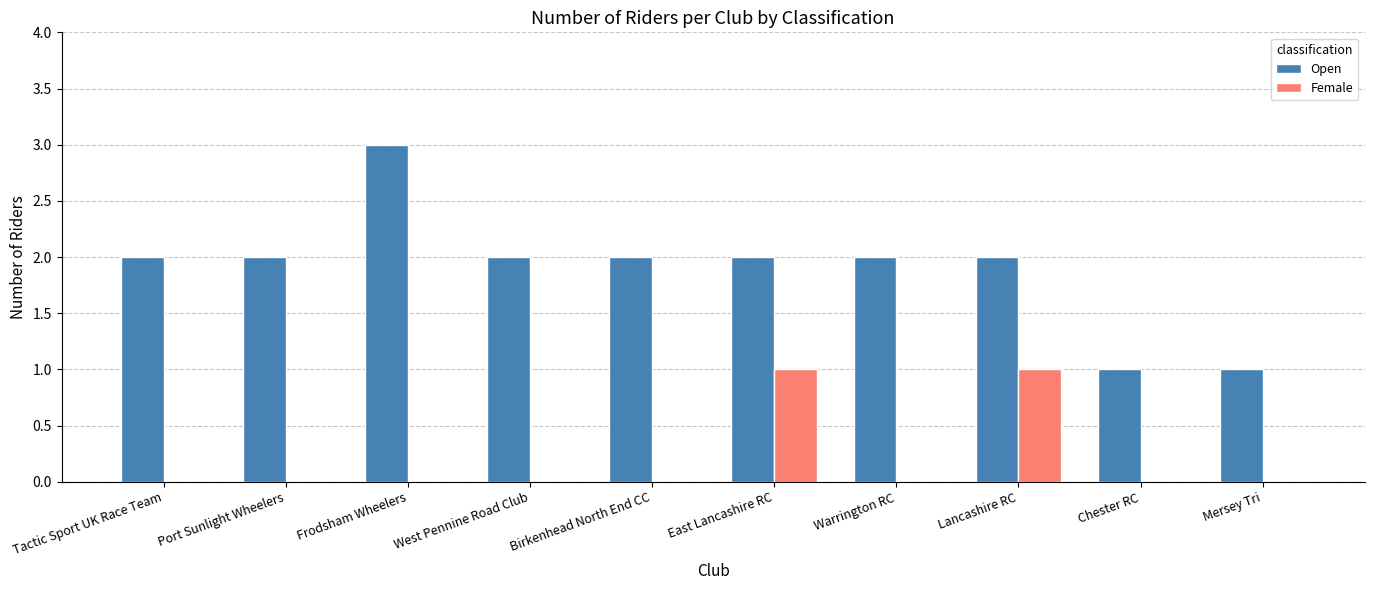

Is the value of Open at Birkenhead North End CC greater than the value of Female at Chester RC?

Yes